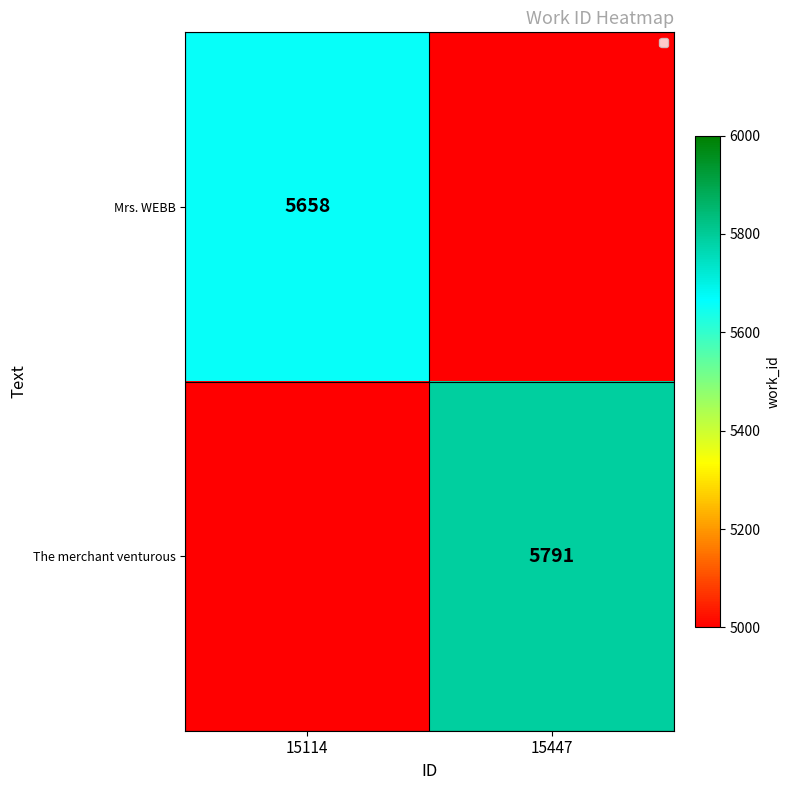

The Mrs. WEBB series shows 0 at 15447. True or false?

True